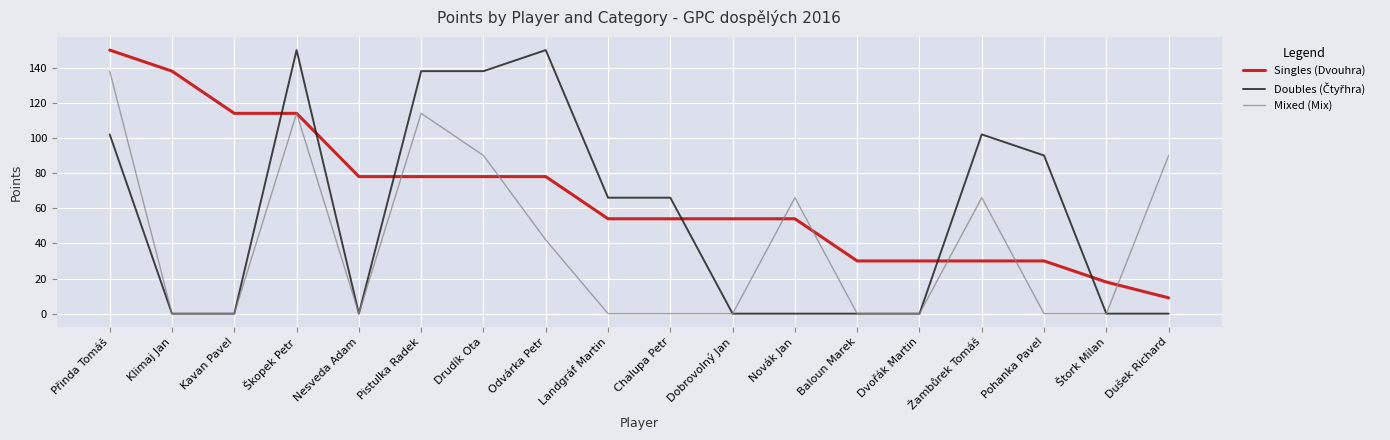

What is the average value of the Mixed (Mix) series?

40